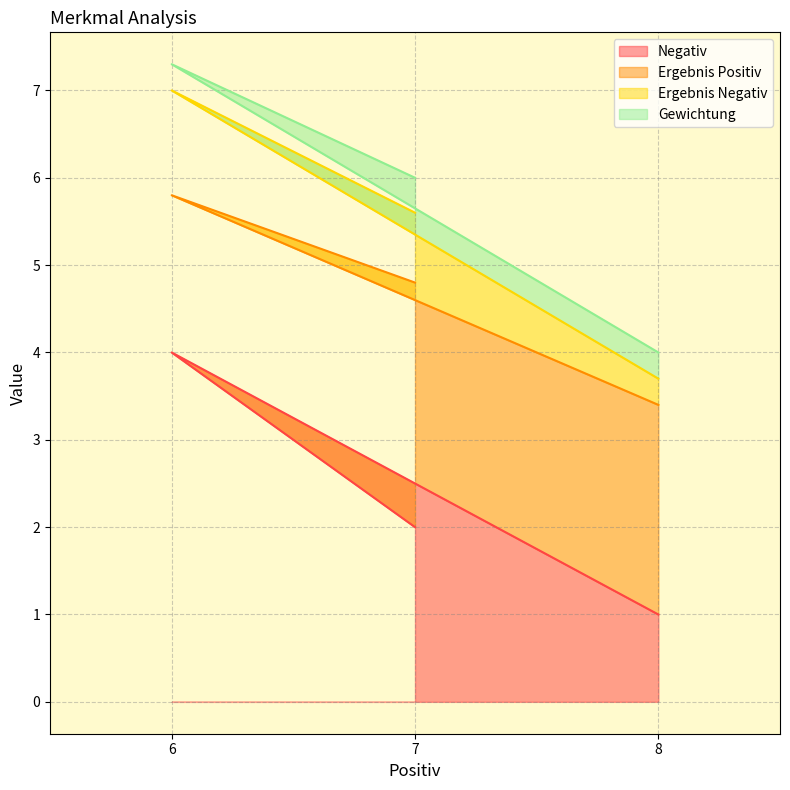

The value of Negativ at 7 is 2.0. True or false?

True